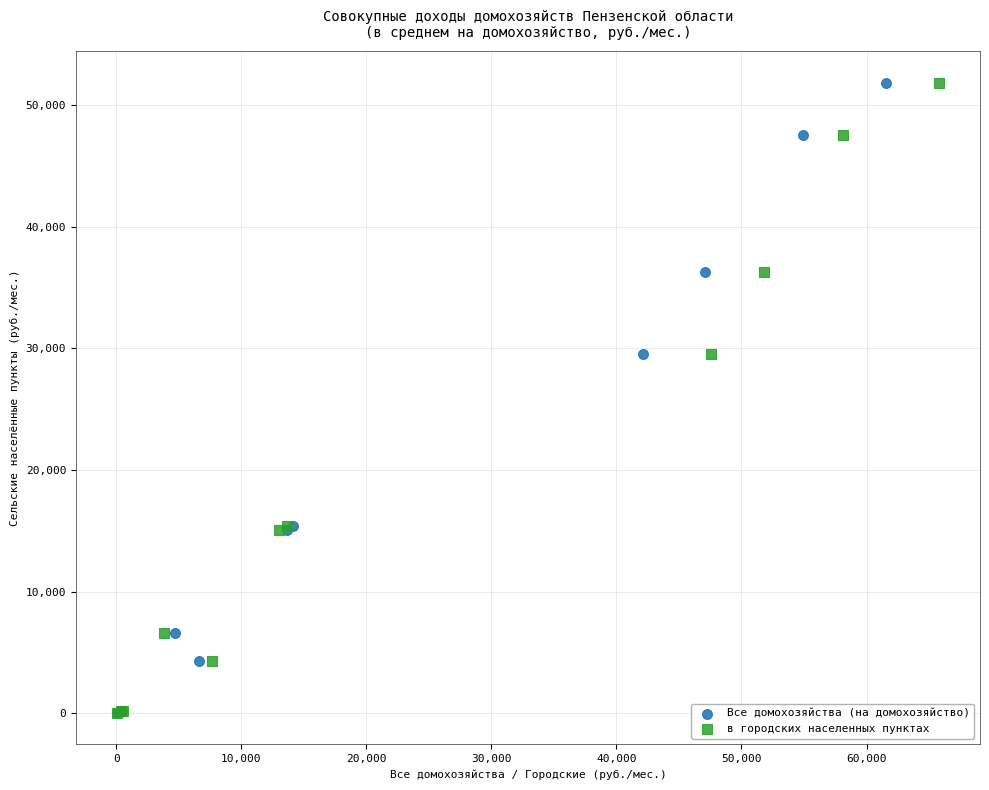

What are all the series names shown in the legend?

Все домохозяйства (на домохозяйство), в городских населенных пунктах